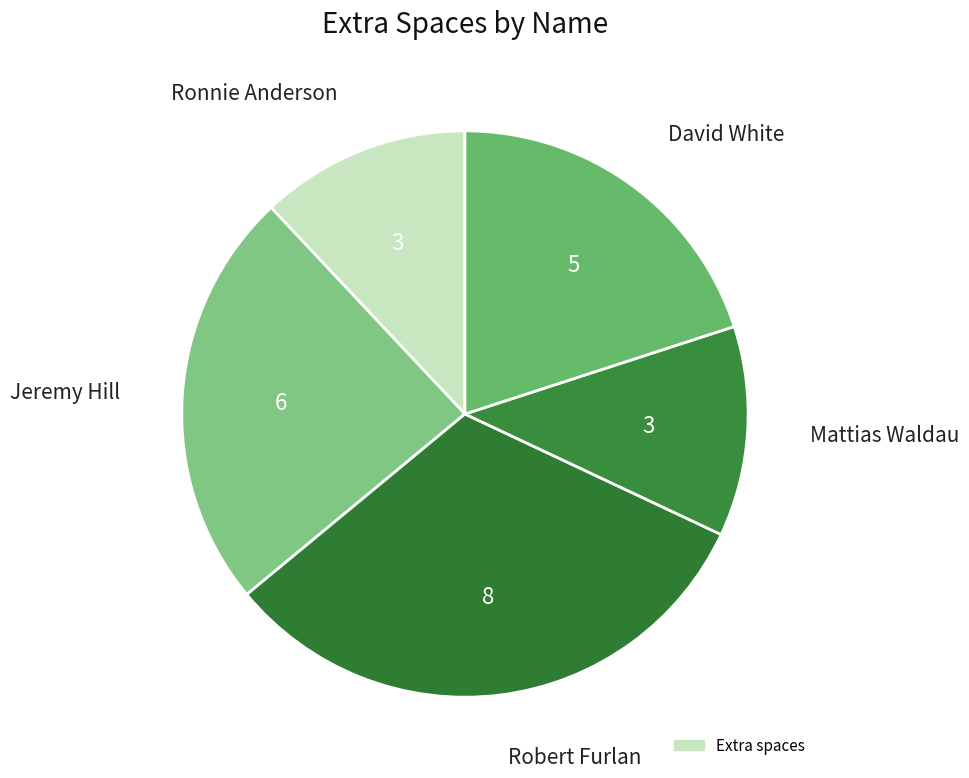

What is the largest slice in the pie chart?

Robert Furlan